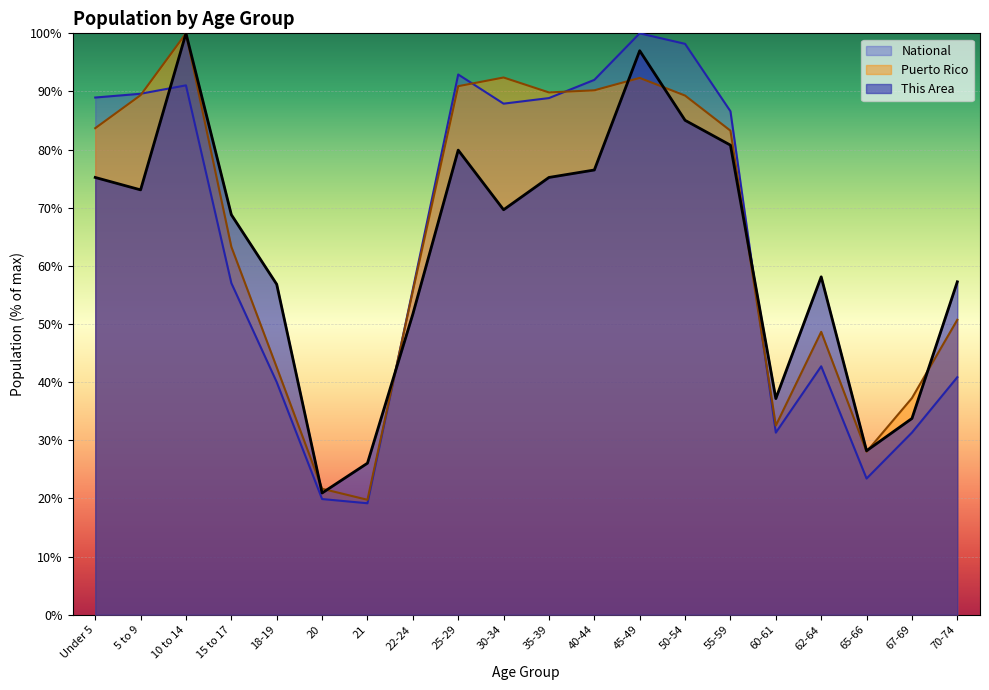

At which category does National reach its first local peak?

10 to 14